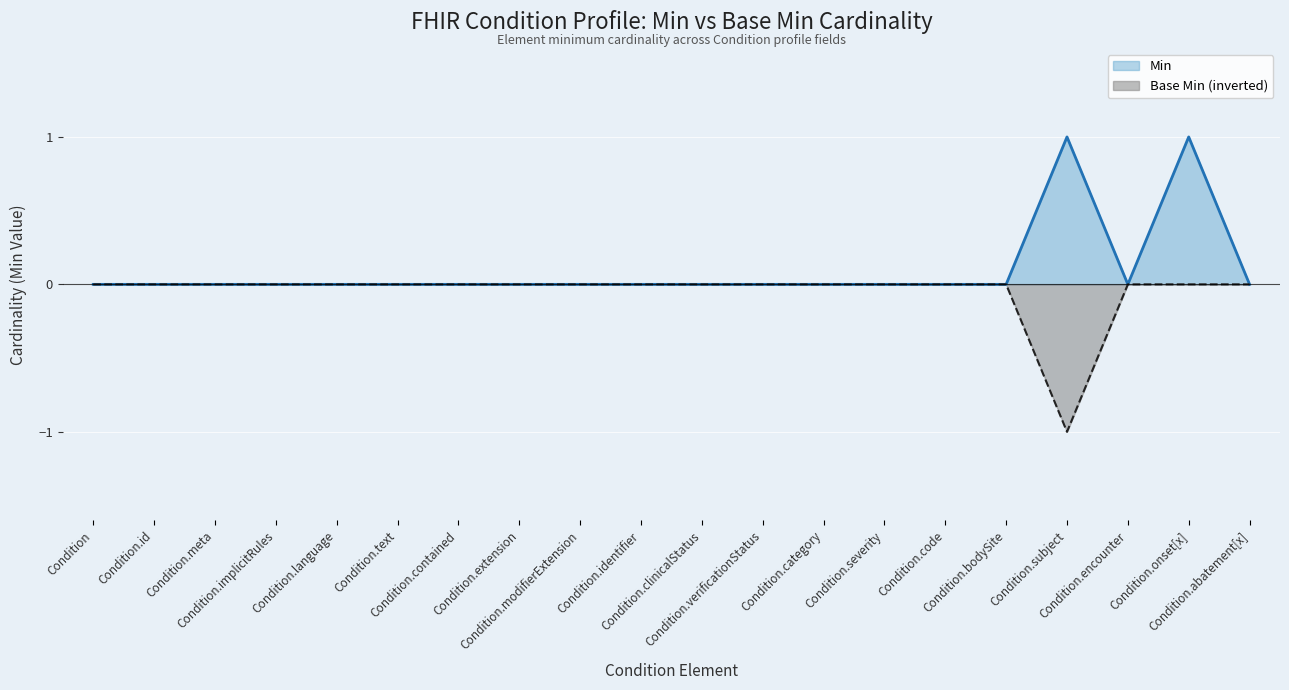

Rank the categories by Base Min value from highest to lowest.

Condition, Condition.id, Condition.meta, Condition.implicitRules, Condition.language, Condition.text, Condition.contained, Condition.extension, Condition.modifierExtension, Condition.identifier, Condition.clinicalStatus, Condition.verificationStatus, Condition.category, Condition.severity, Condition.code, Condition.bodySite, Condition.encounter, Condition.onset[x], Condition.abatement[x], Condition.subject